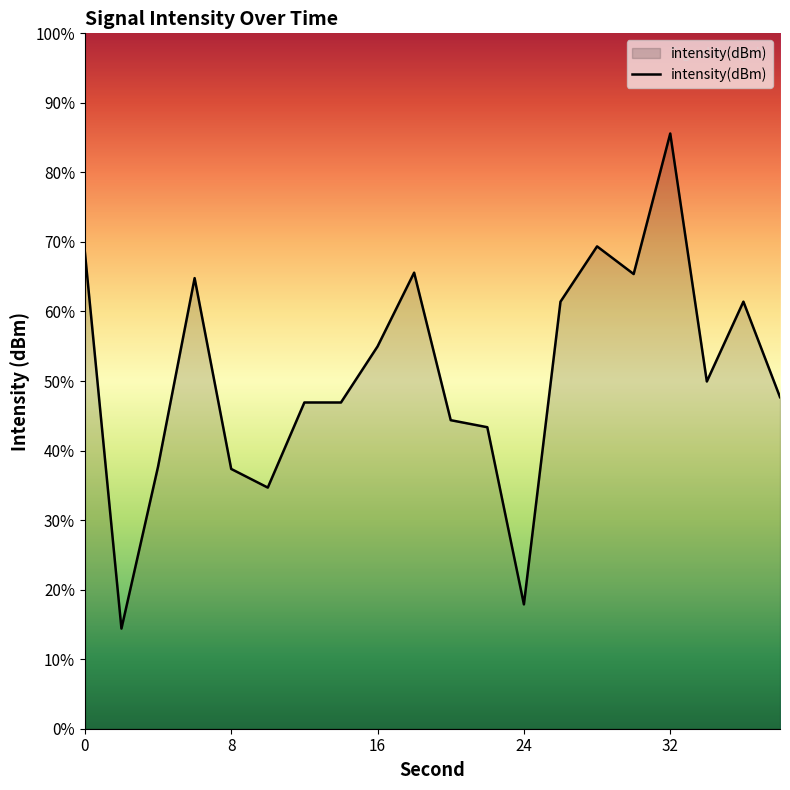

Is it true that the value at 8 is -224.1?

False